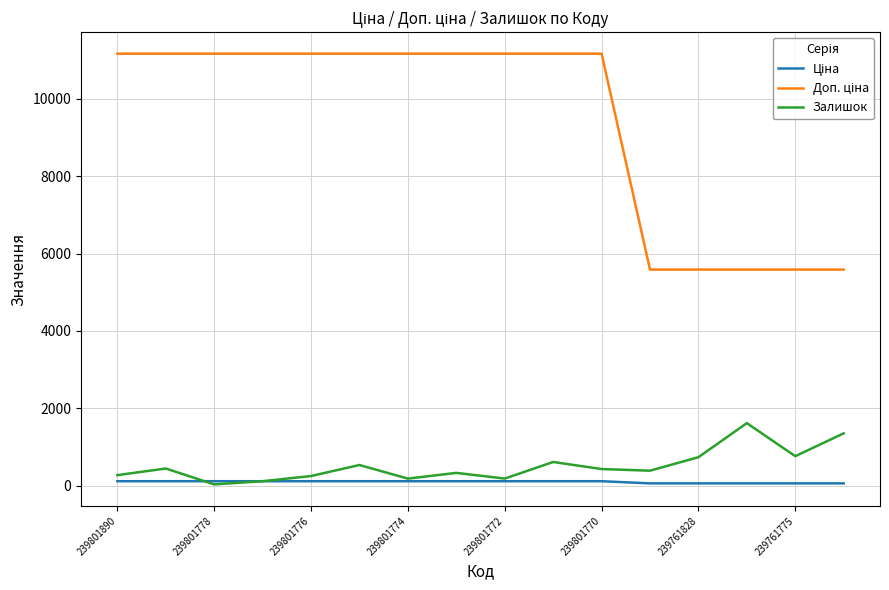

What is the maximum value for Залишок?

1614.0